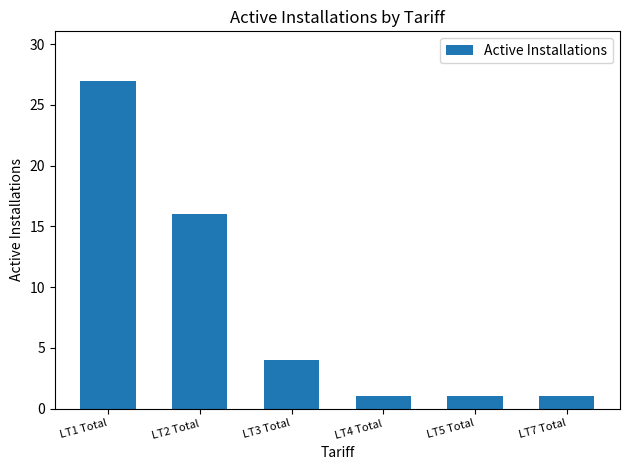

Reading right to left, list all the values displayed in this chart.

1	1	1	4	16	27